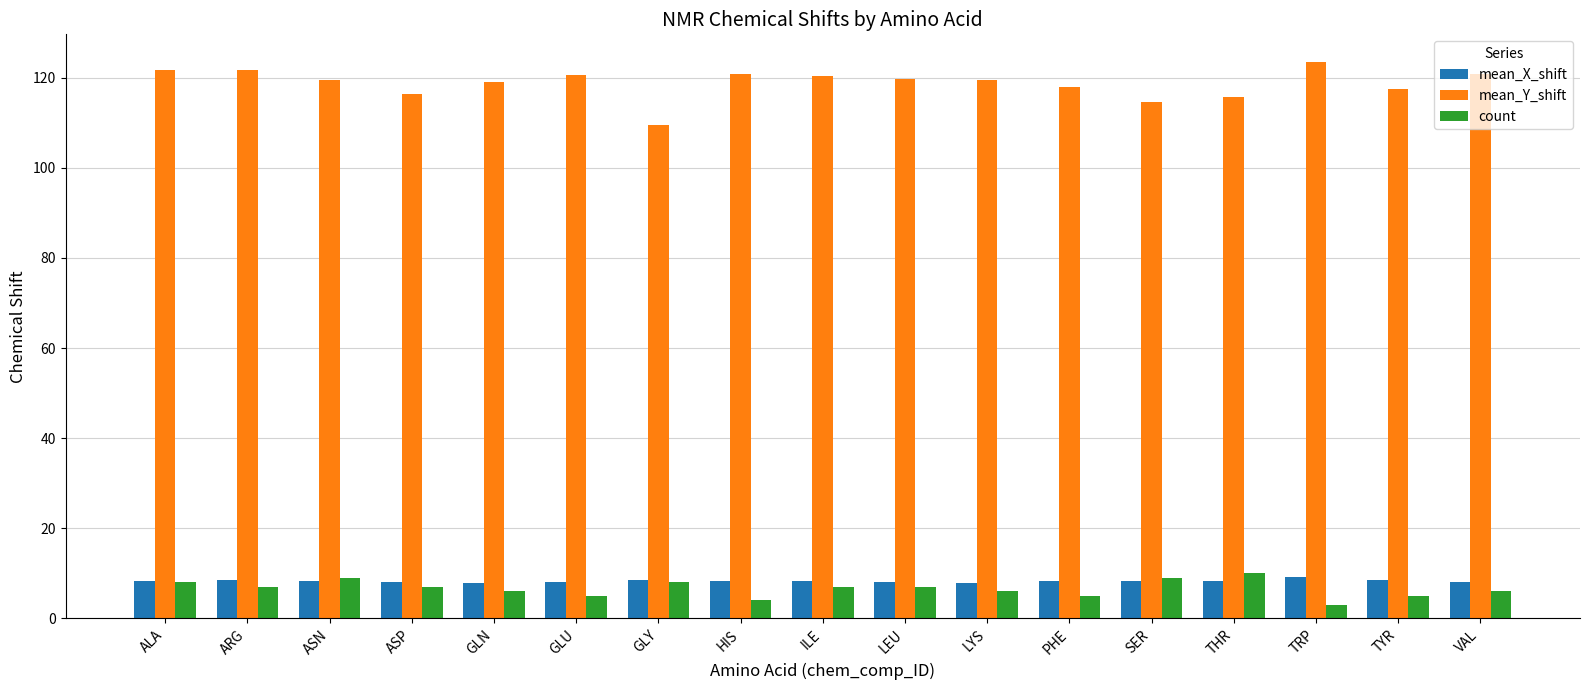

At how many categories does at least one series exceed 47?

17